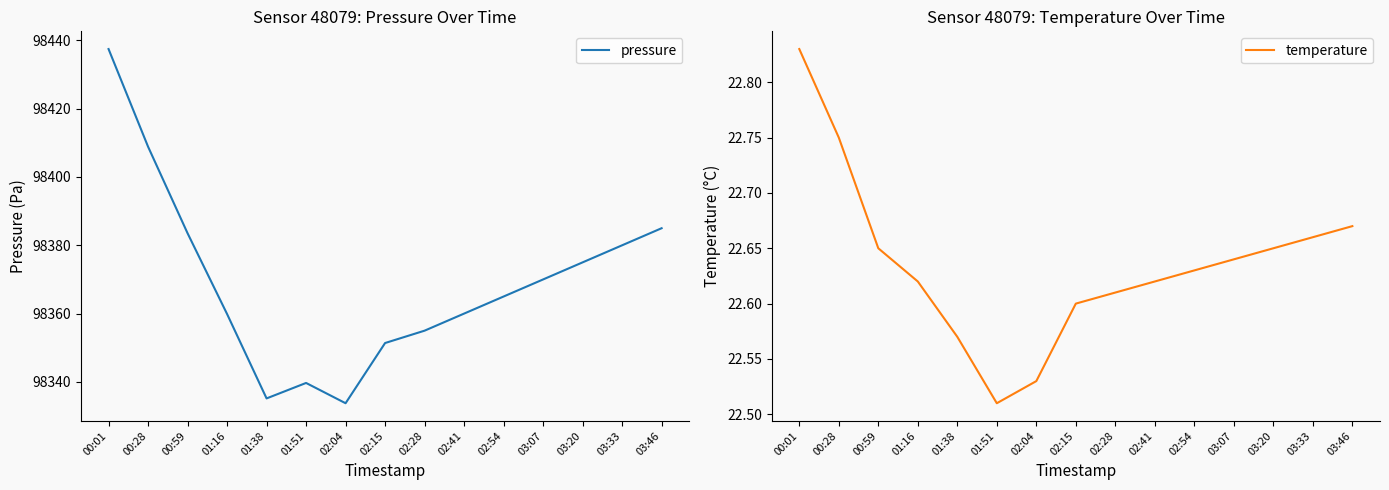

Reading right to left, transcribe all the data shown in this chart.

pressure: 98385.0	98380.0	98375.0	98370.0	98365.0	98360.0	98355.0	98351.4	98333.8	98339.7	98335.2	98359.9	98383.5	98408.9	98437.5
temperature: 22.7	22.7	22.6	22.6	22.6	22.6	22.6	22.6	22.5	22.5	22.6	22.6	22.6	22.8	22.8